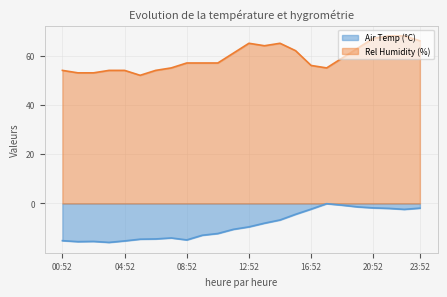

How many series are shown in this chart?

2